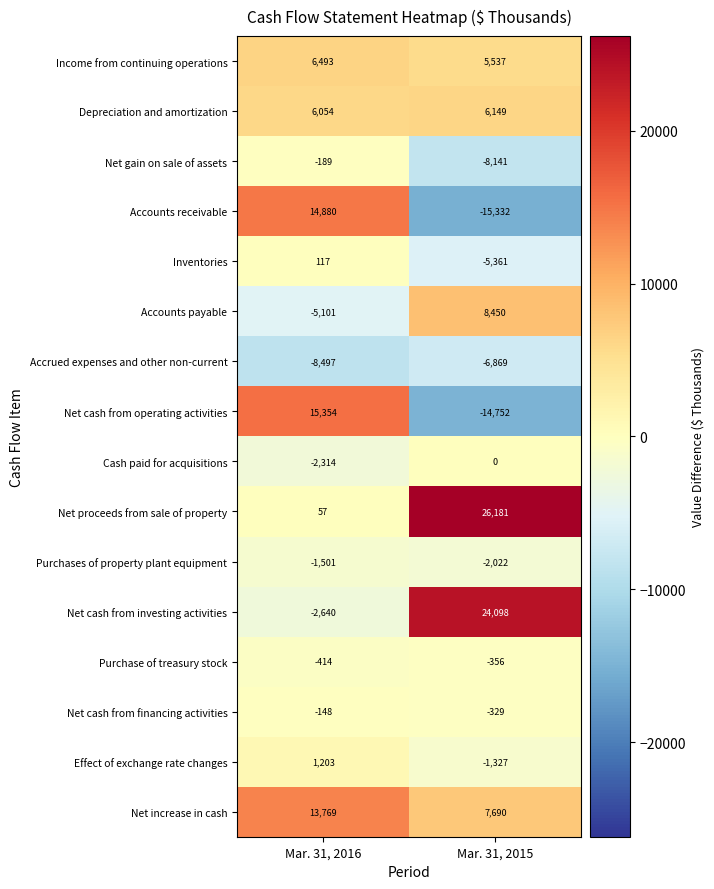

Is it true that Cash paid for acquisitions equals 0 at Mar. 31, 2015?

True